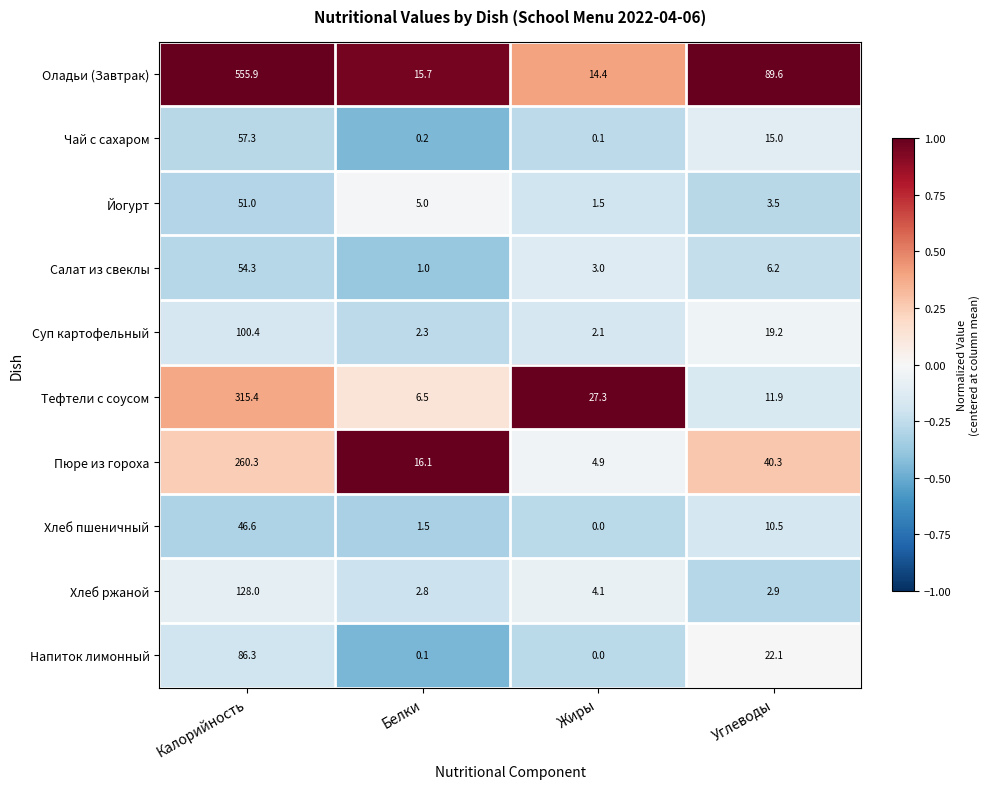

True or false: Йогурт has a value of 51.0 at Калорийность.

True